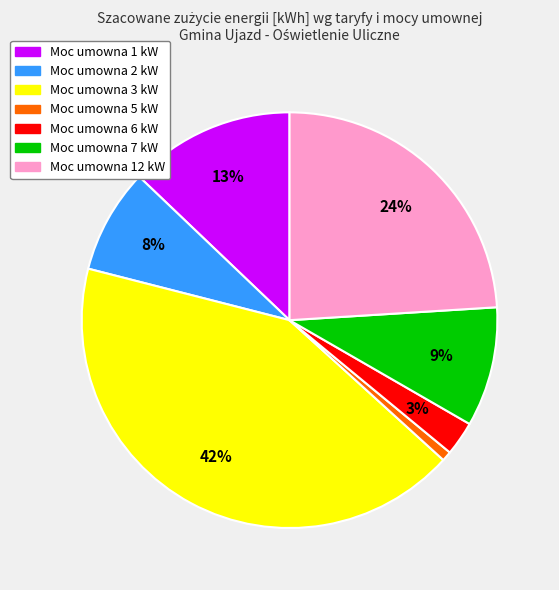

How many slices are in this pie chart?

7